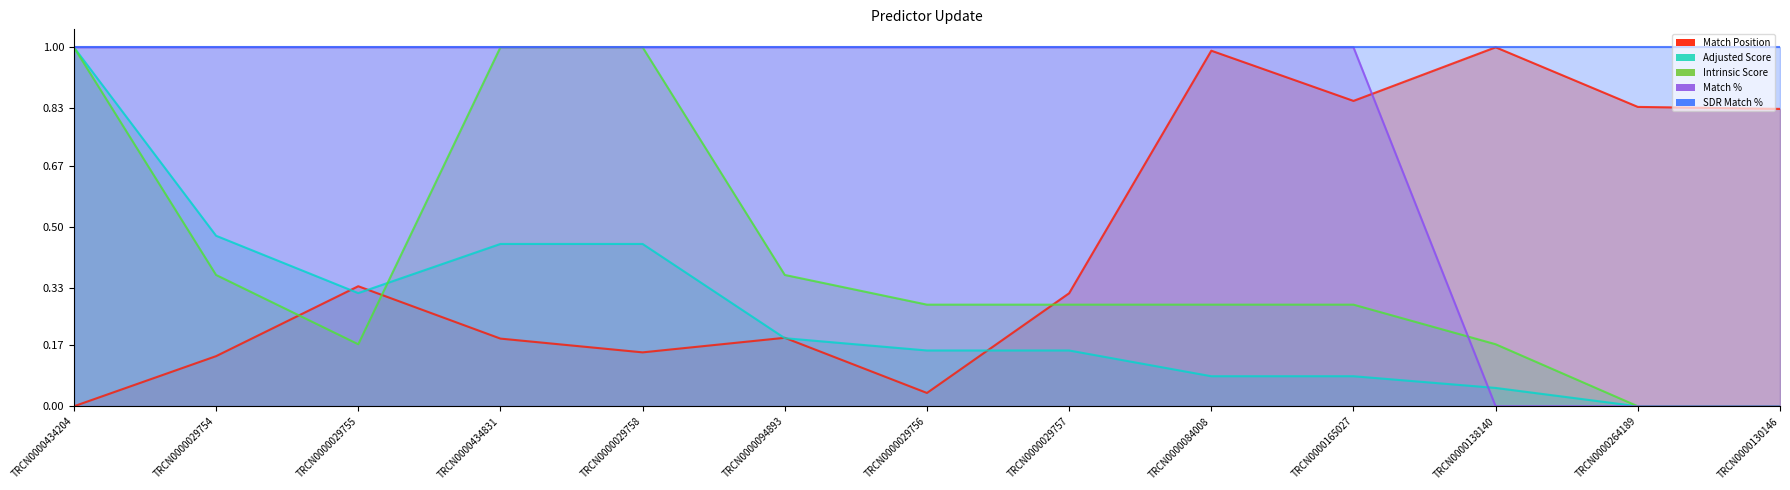

What are all the series names shown in the legend?

Match Position (line), Adjusted Score (line), Intrinsic Score (line), Match % (line), SDR Match % (line)